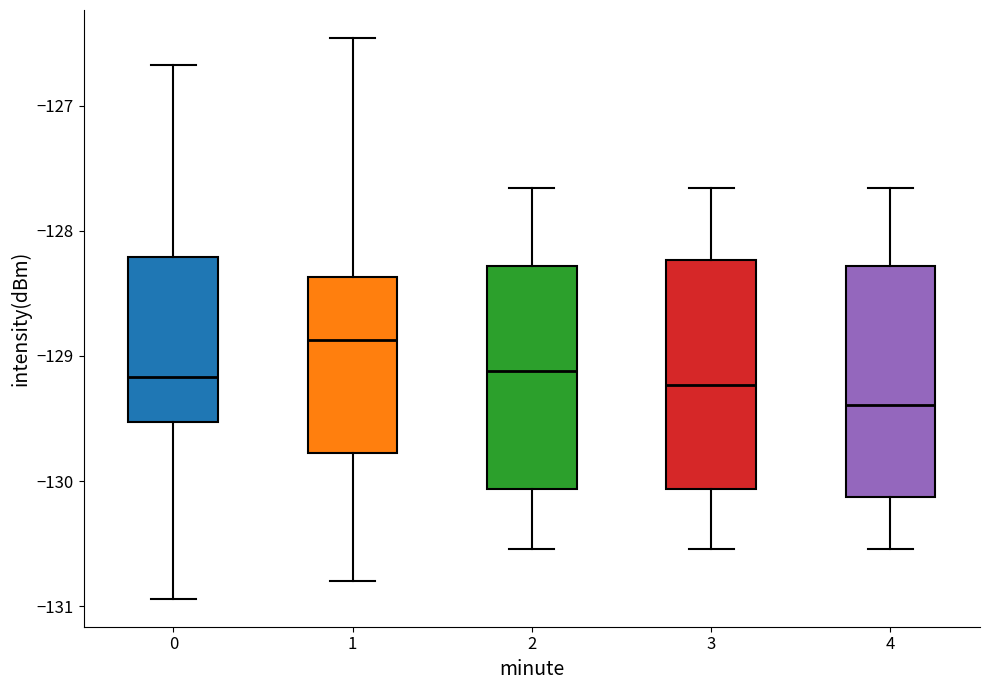

Which box has the highest median line?

1